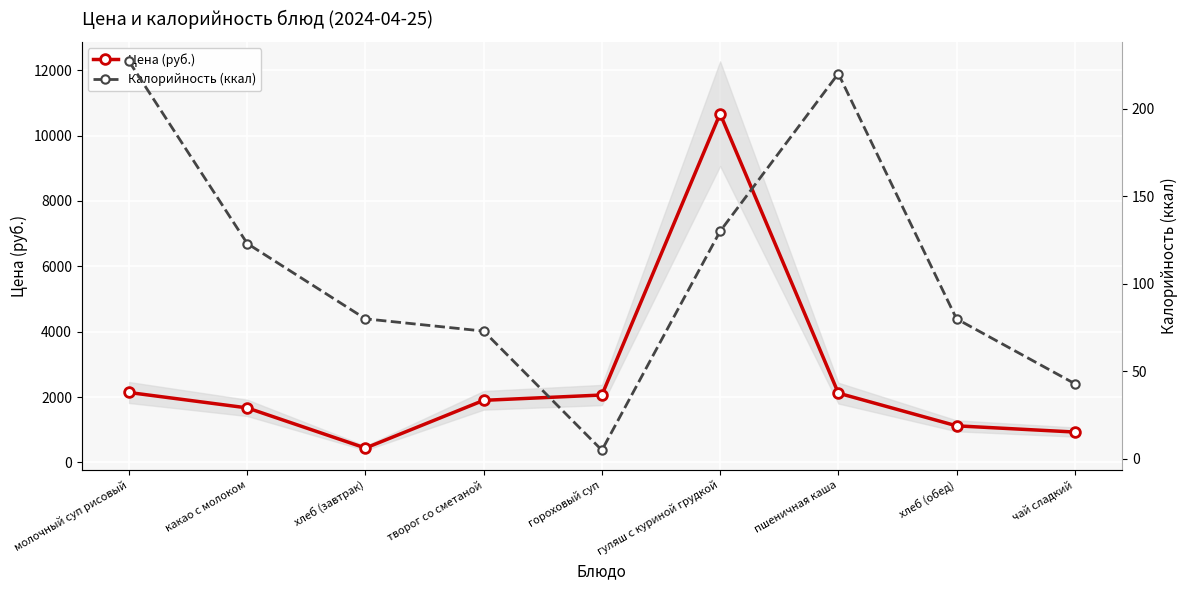

What is the greatest value displayed?

10671